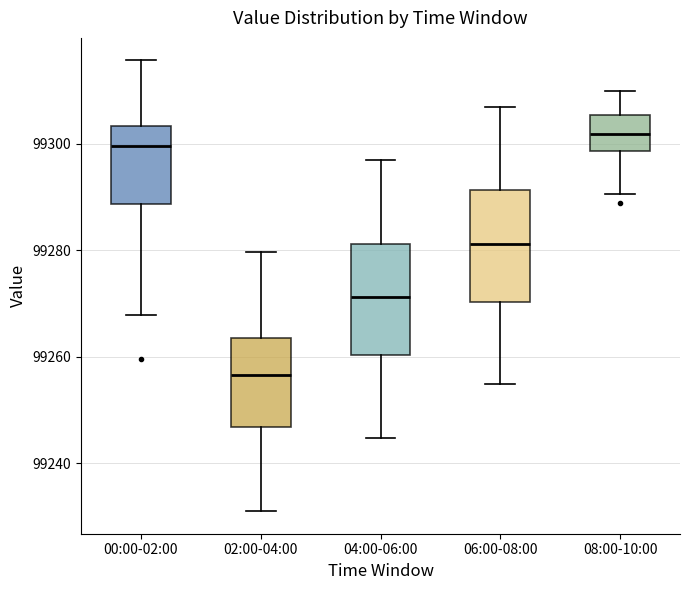

Which box has the highest median line?

08:00-10:00